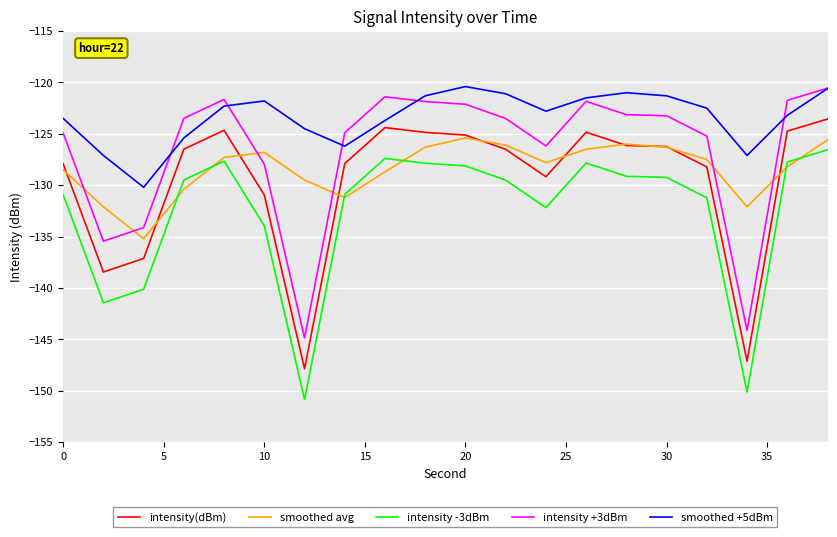

How many lines are shown in the chart?

5